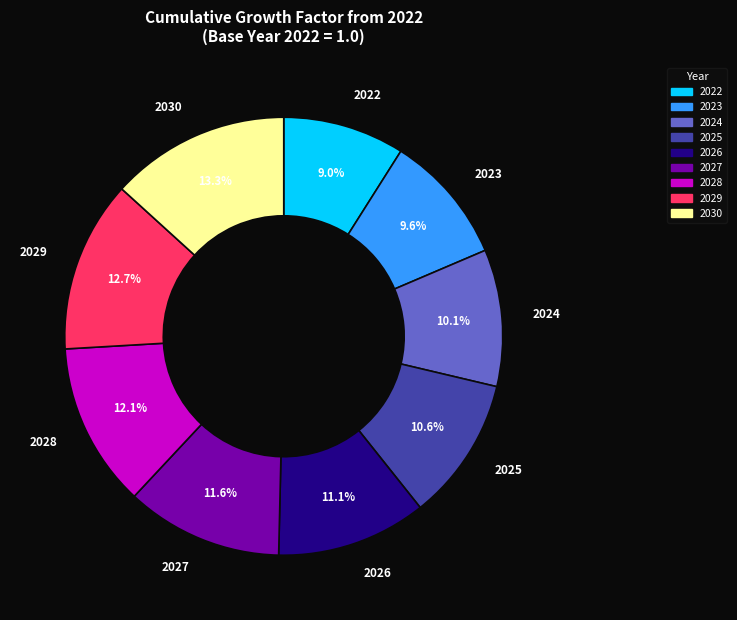

To the nearest percent, what is the difference between the largest and smallest slice percentages?

4%